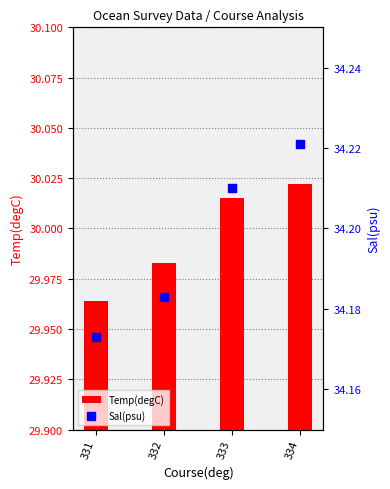

At how many categories does at least one series exceed 31?

4